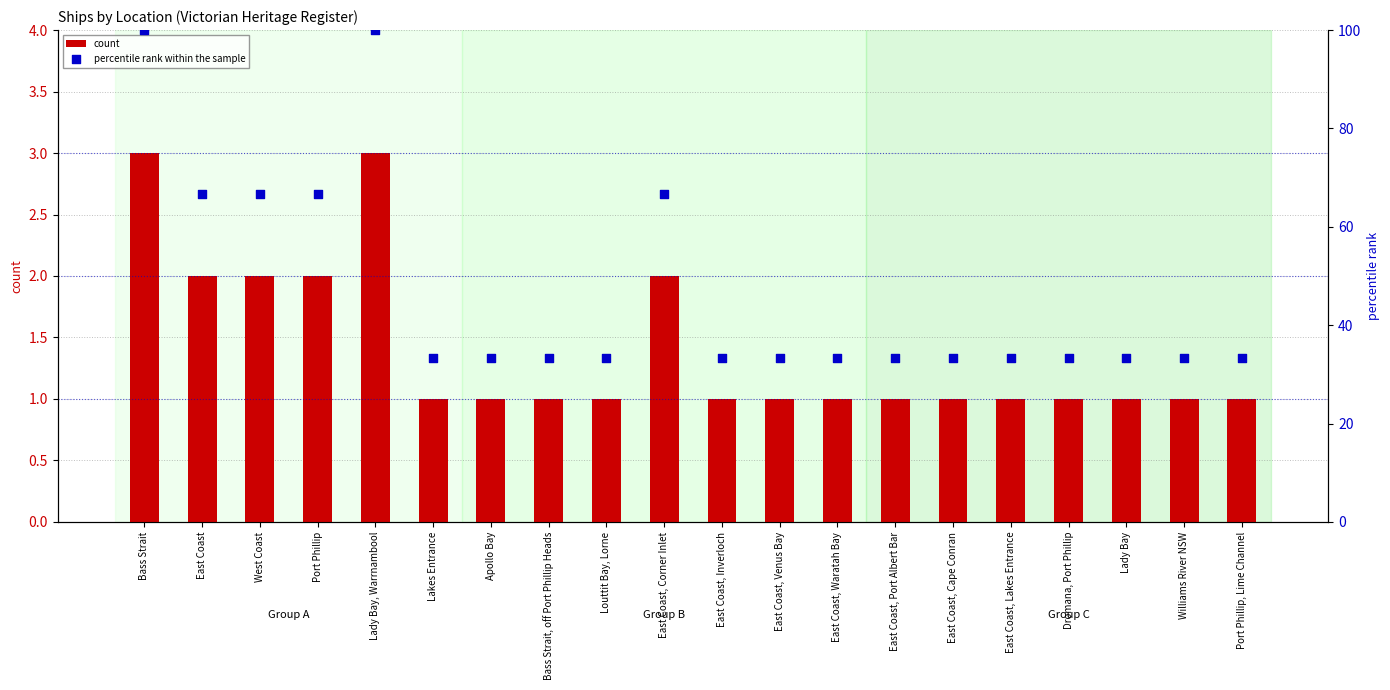

Which series reaches the minimum Y coordinate?

count